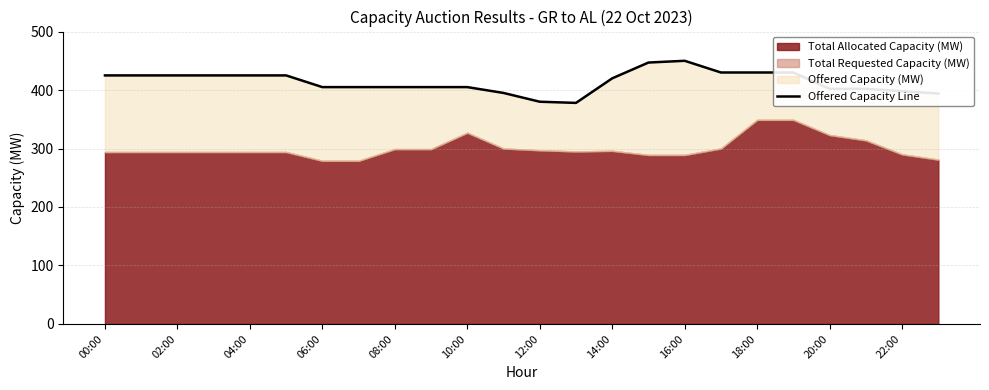

What is the sum of all values?

9931